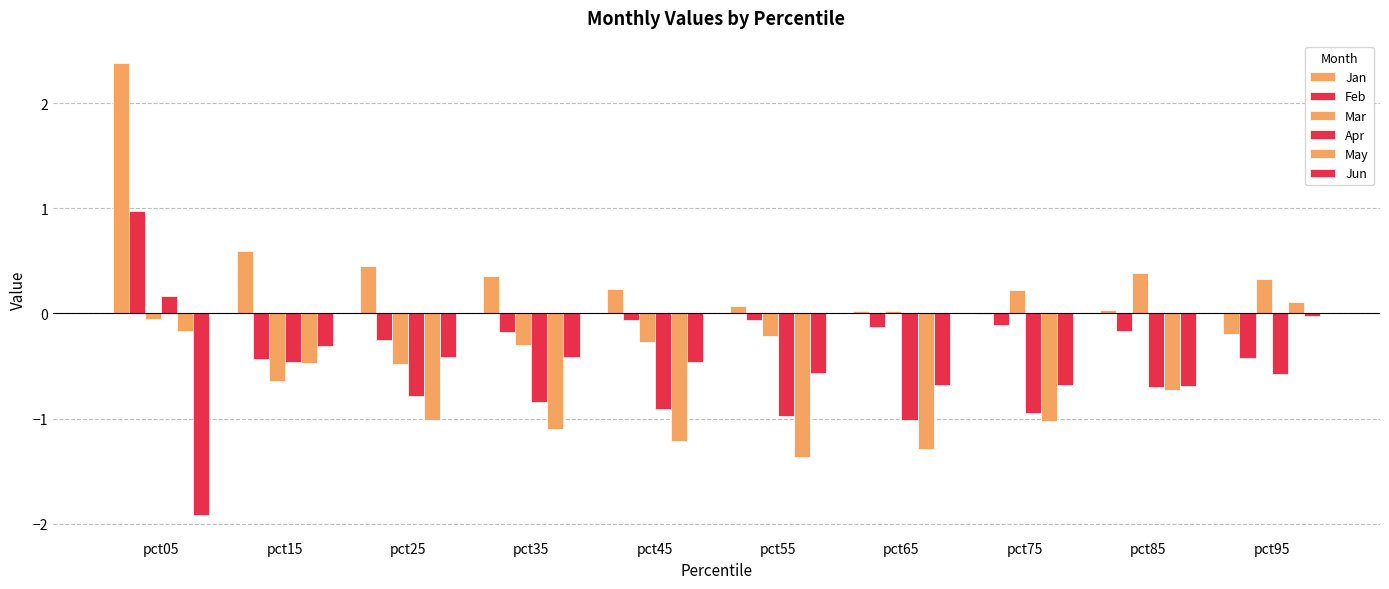

How many values in Feb are above zero?

1